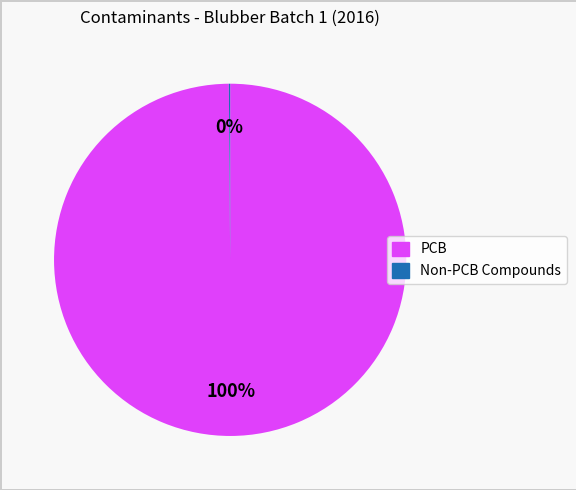

Is there a majority slice in this chart?

Yes